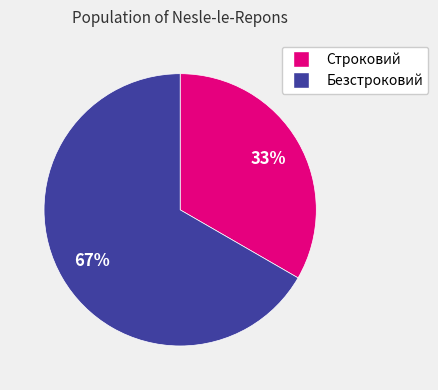

Count the number of slices in the pie.

2